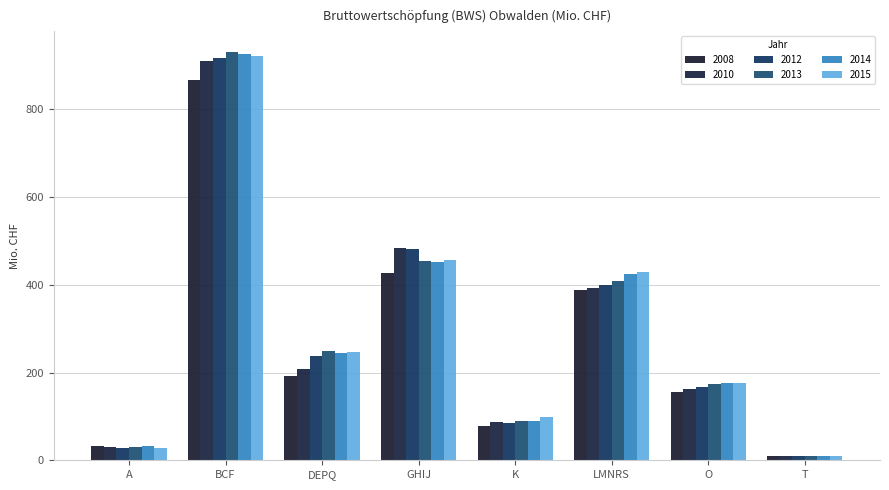

How many bars are there in each group?

6